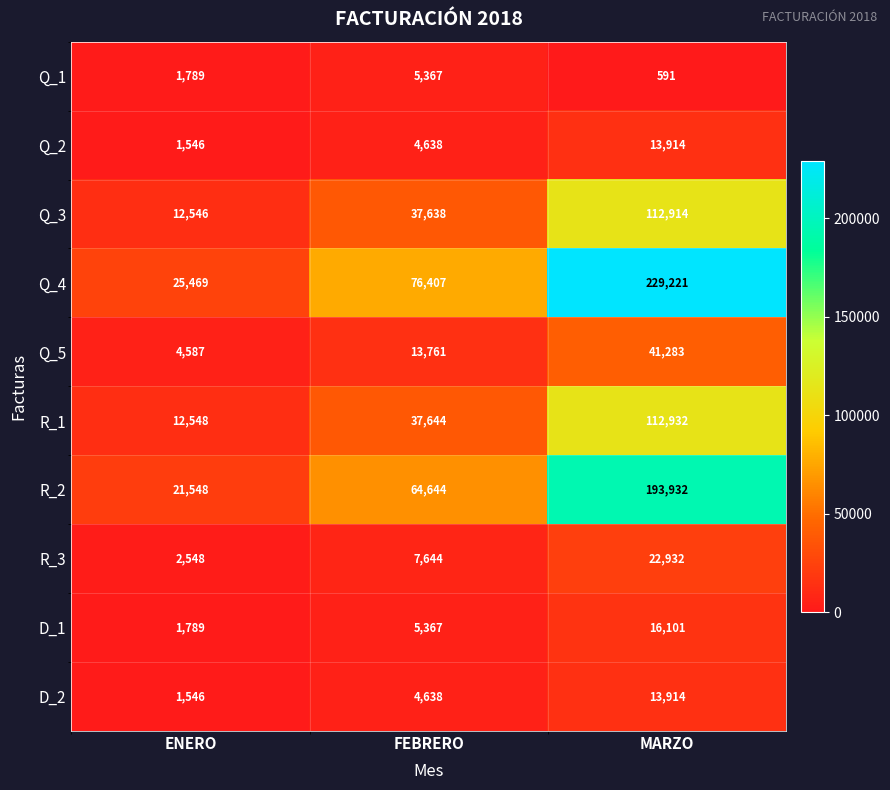

Rank the categories by Q_4 value from highest to lowest.

MARZO, FEBRERO, ENERO